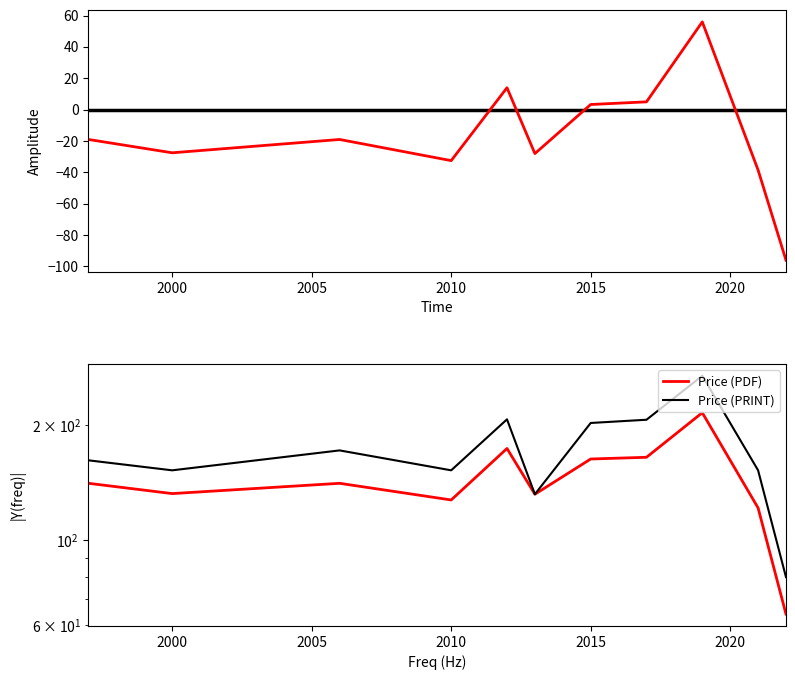

True or false: Price (PRINT) and Price (PDF) intersect in this chart.

False